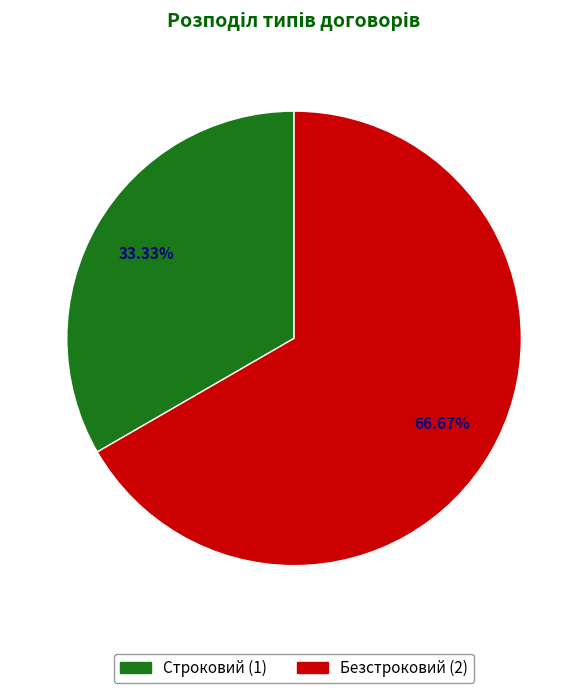

What percentage is the Строковий slice, to the nearest percent?

33%